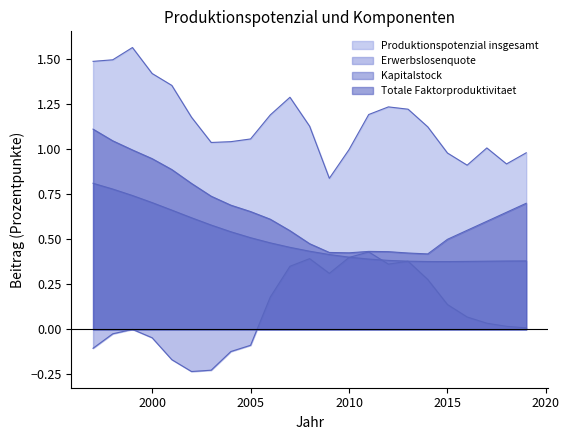

What is the difference between the highest and lowest values at 2003?

1.3